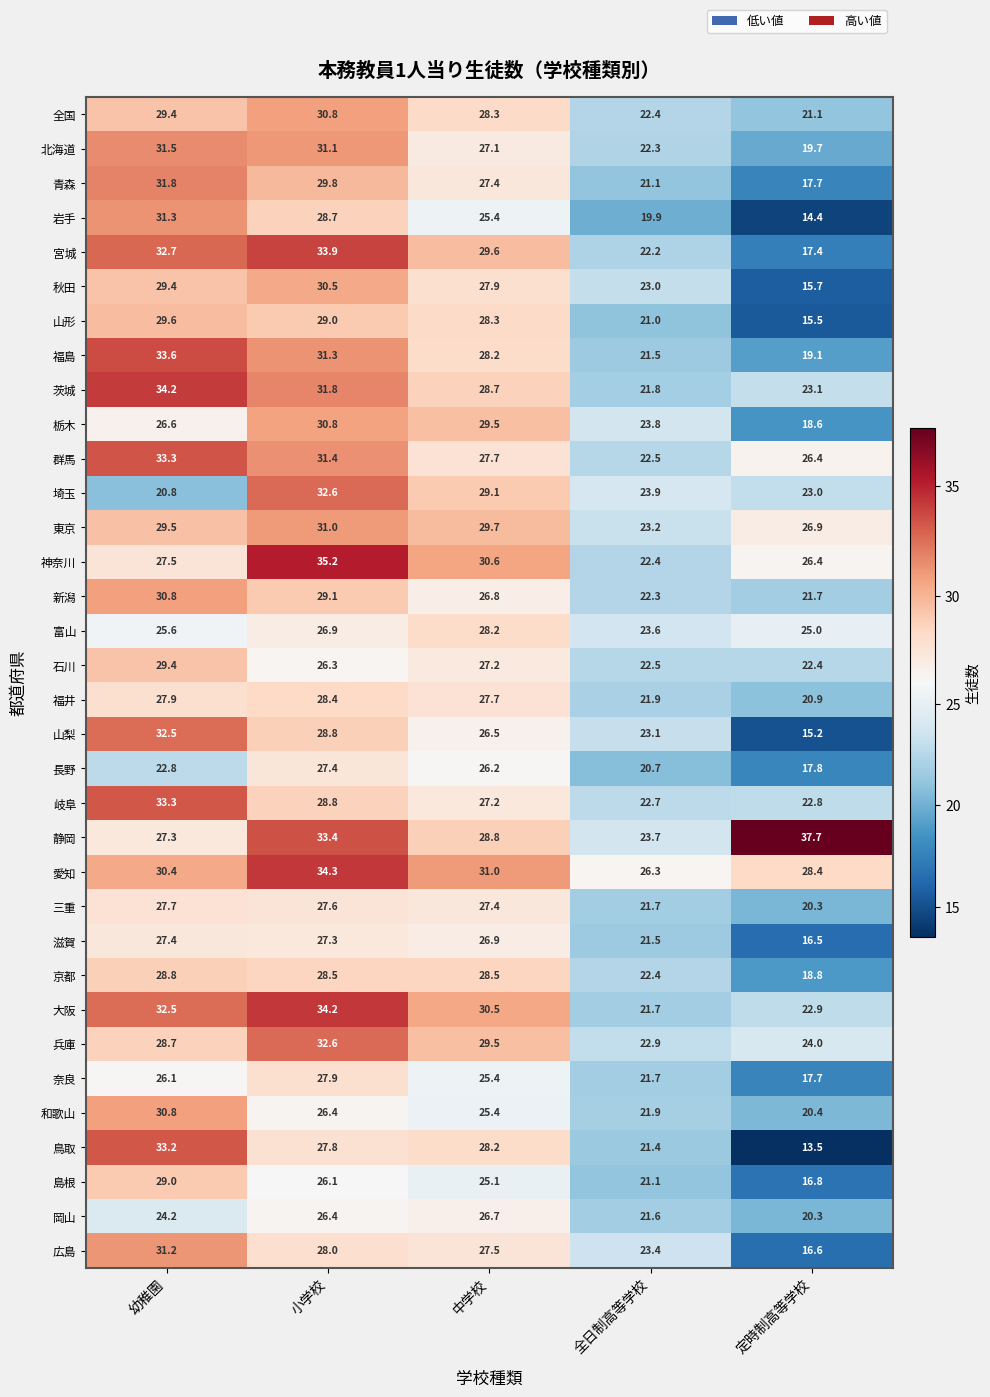

The 兵庫 series shows 29.5 at 中学校. True or false?

True